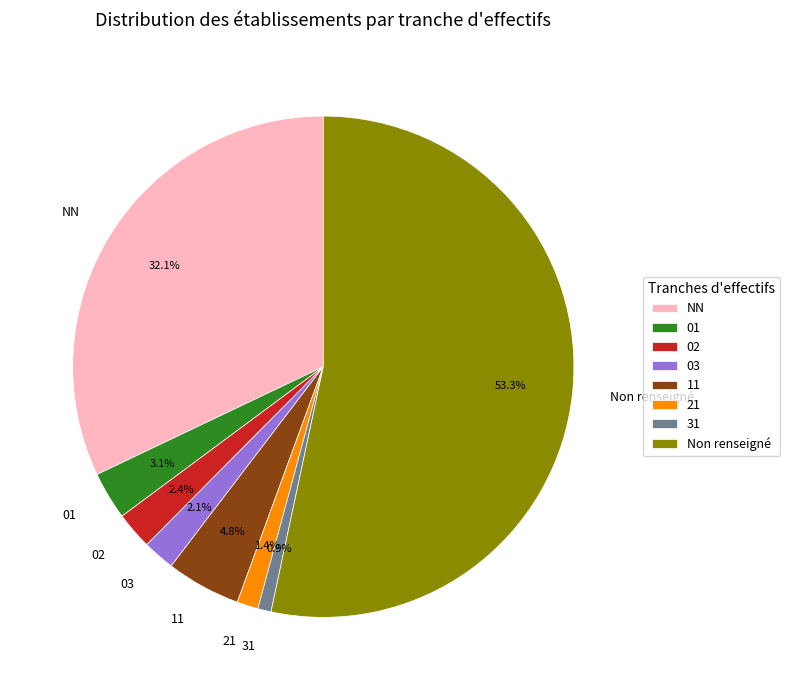

To the nearest percent, what is the difference between the largest and smallest slice percentages?

52%